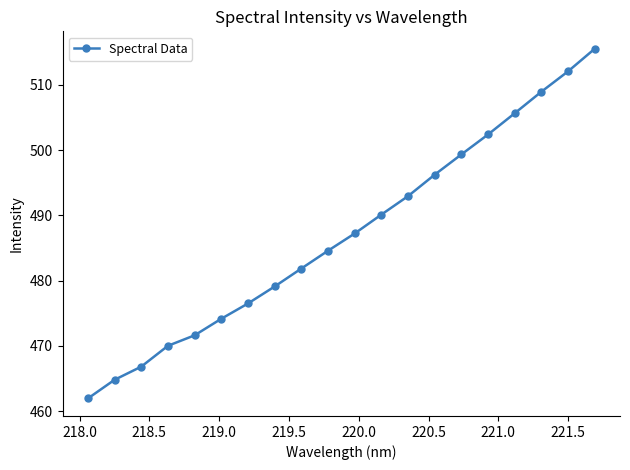

Does the chart have visible grid lines?

No